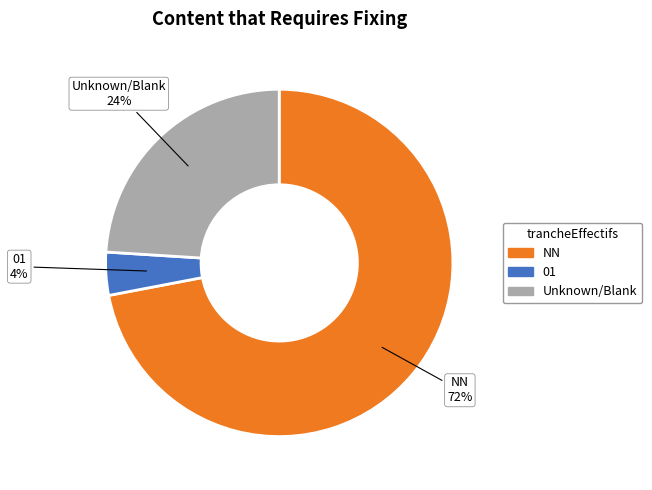

To the nearest percent, what is the average slice percentage?

33%